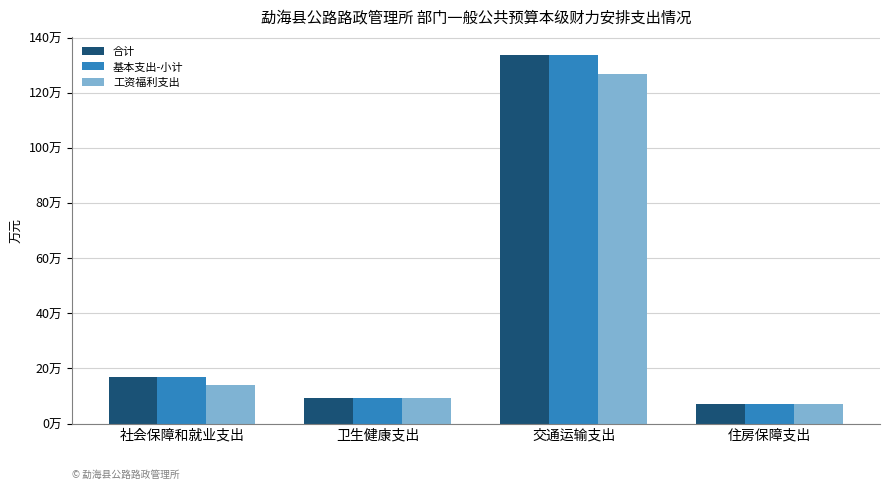

The value of 合计 at 交通运输支出 is 1337126.3. True or false?

True